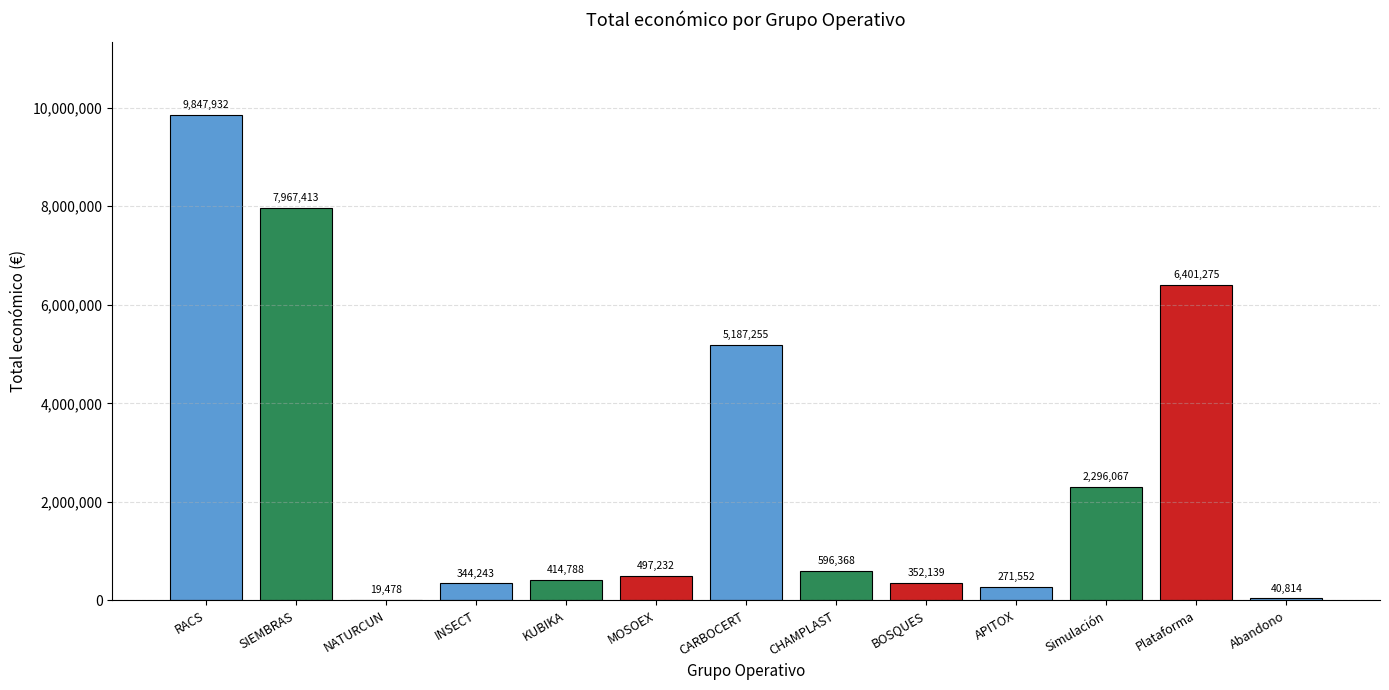

What is the sum of the values at SIEMBRAS and APITOX?

8238965